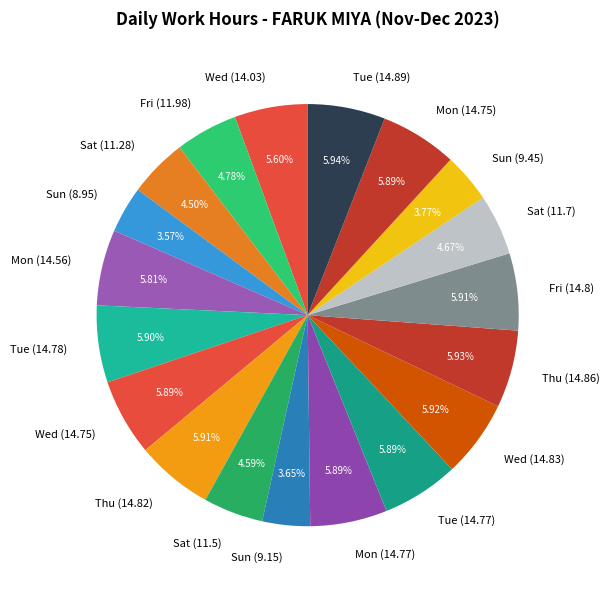

Is there any slice that represents more than half of the pie?

No